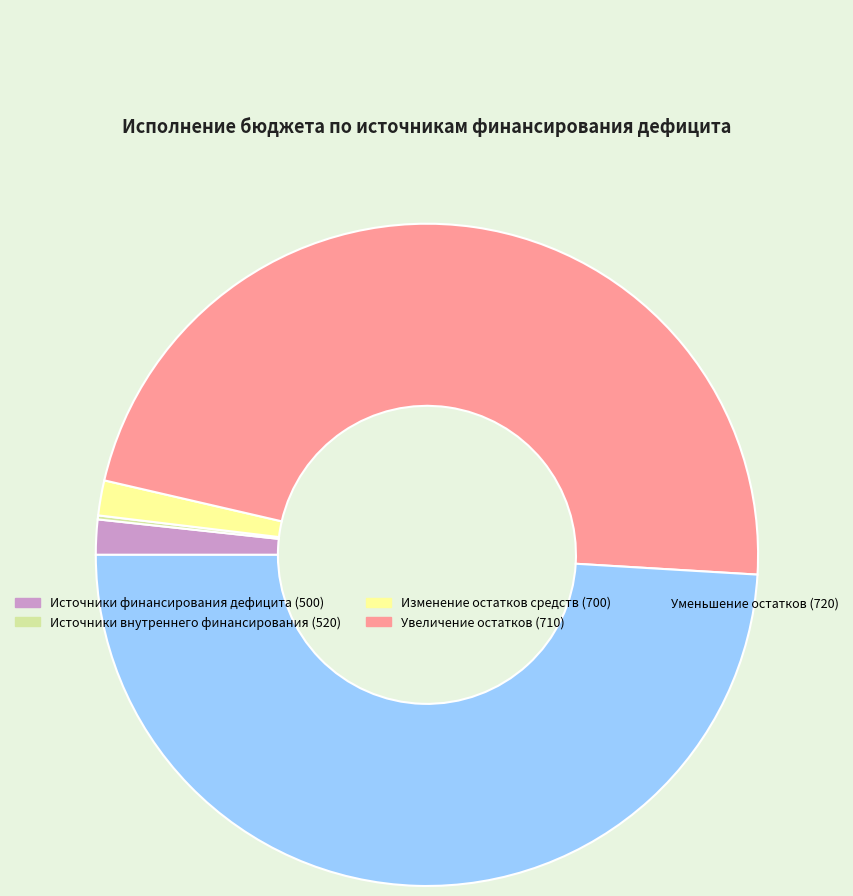

Does Увеличение остатков (710) represent more than half of the total?

No